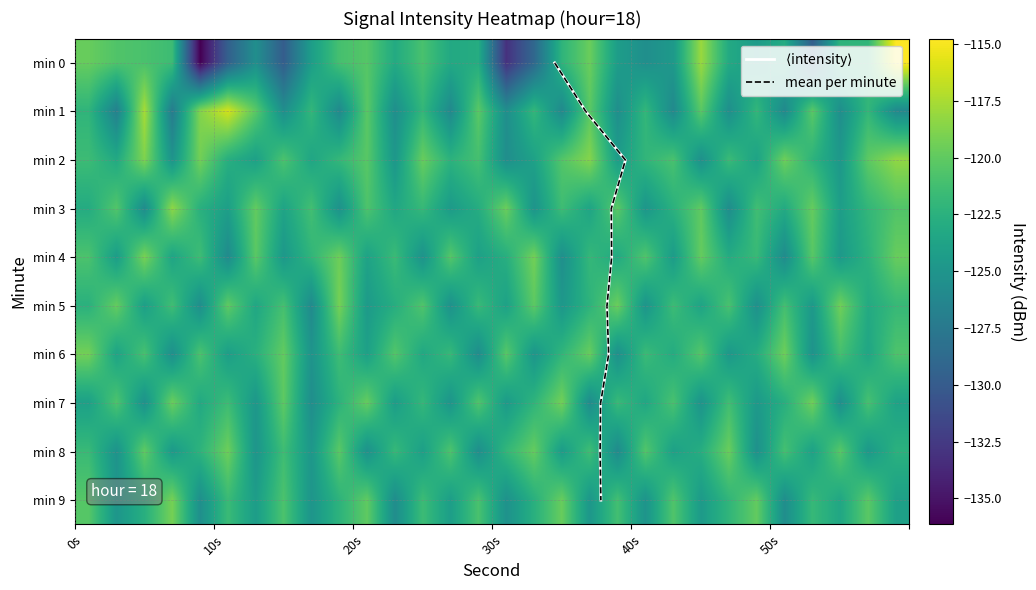

Is the value of 6 at 29 greater than the value of 5 at 0s?

Yes